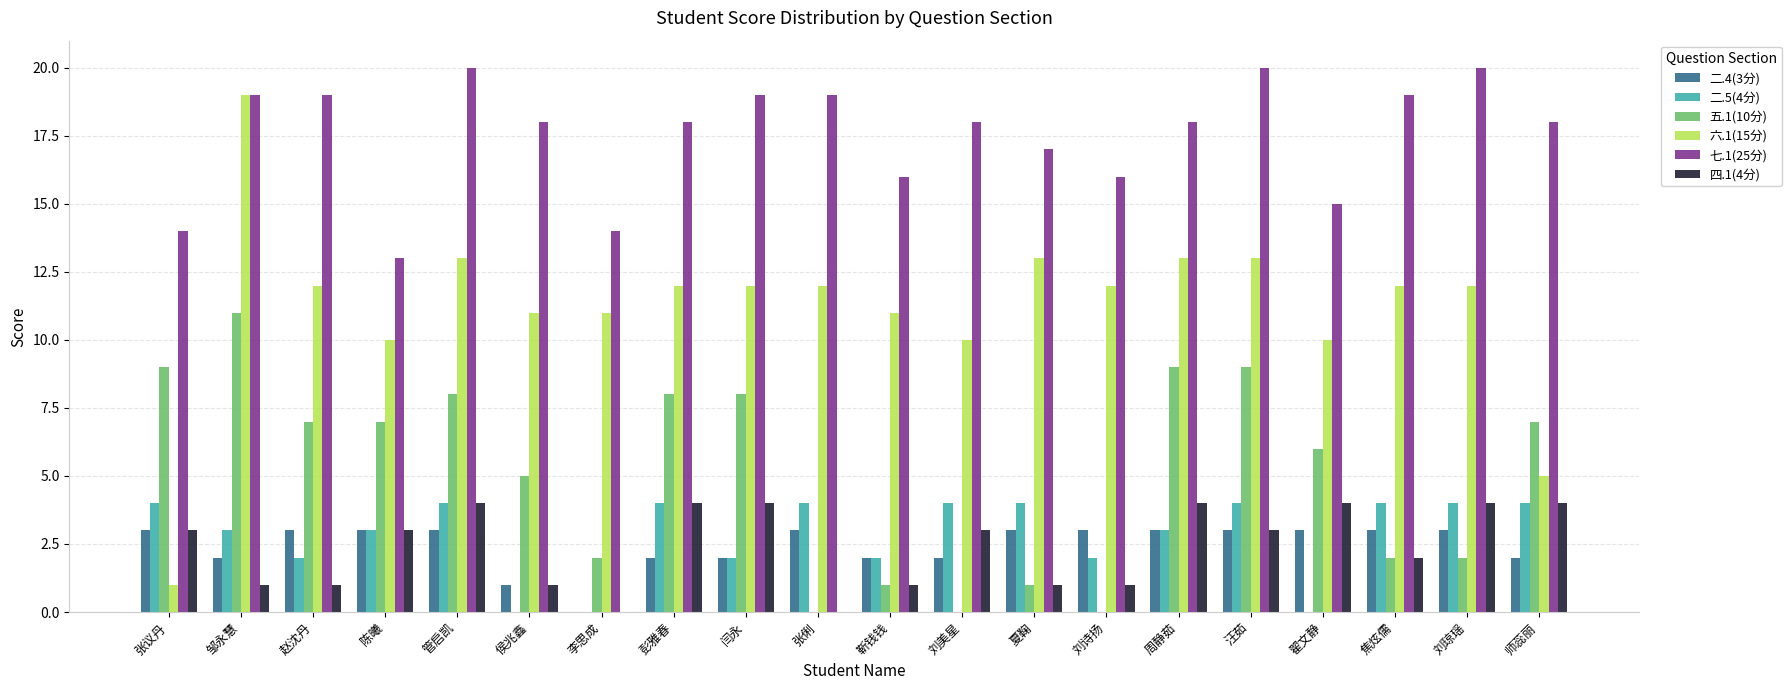

Which category has the highest value in the 五.1(10分) series?

邹永慧